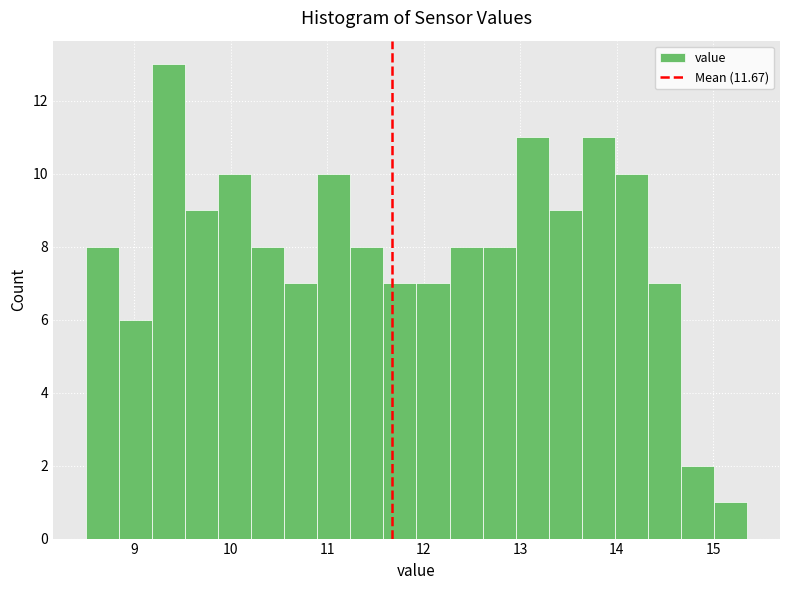

Read against the x-axis, roughly where is the centre of the tallest bar?

9.4